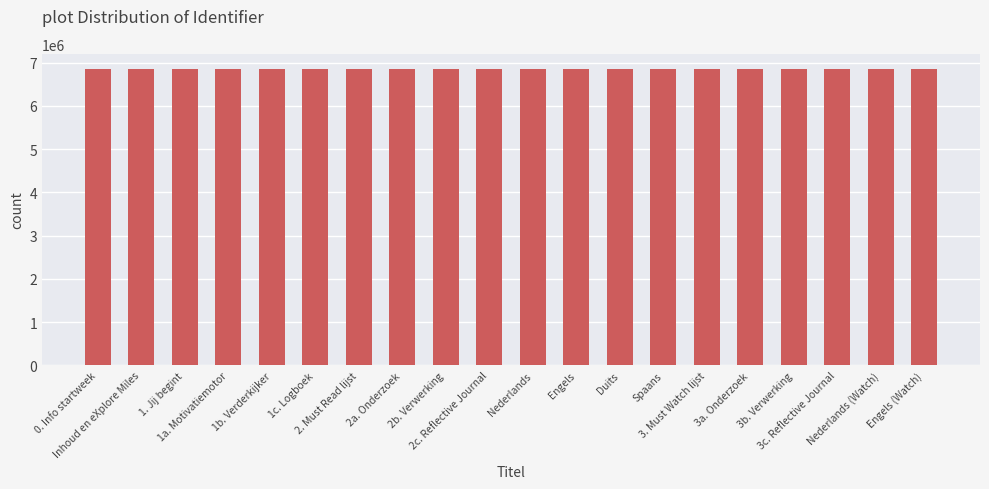

True or false: the data shows 1900826 at 1b. Verderkijker.

False